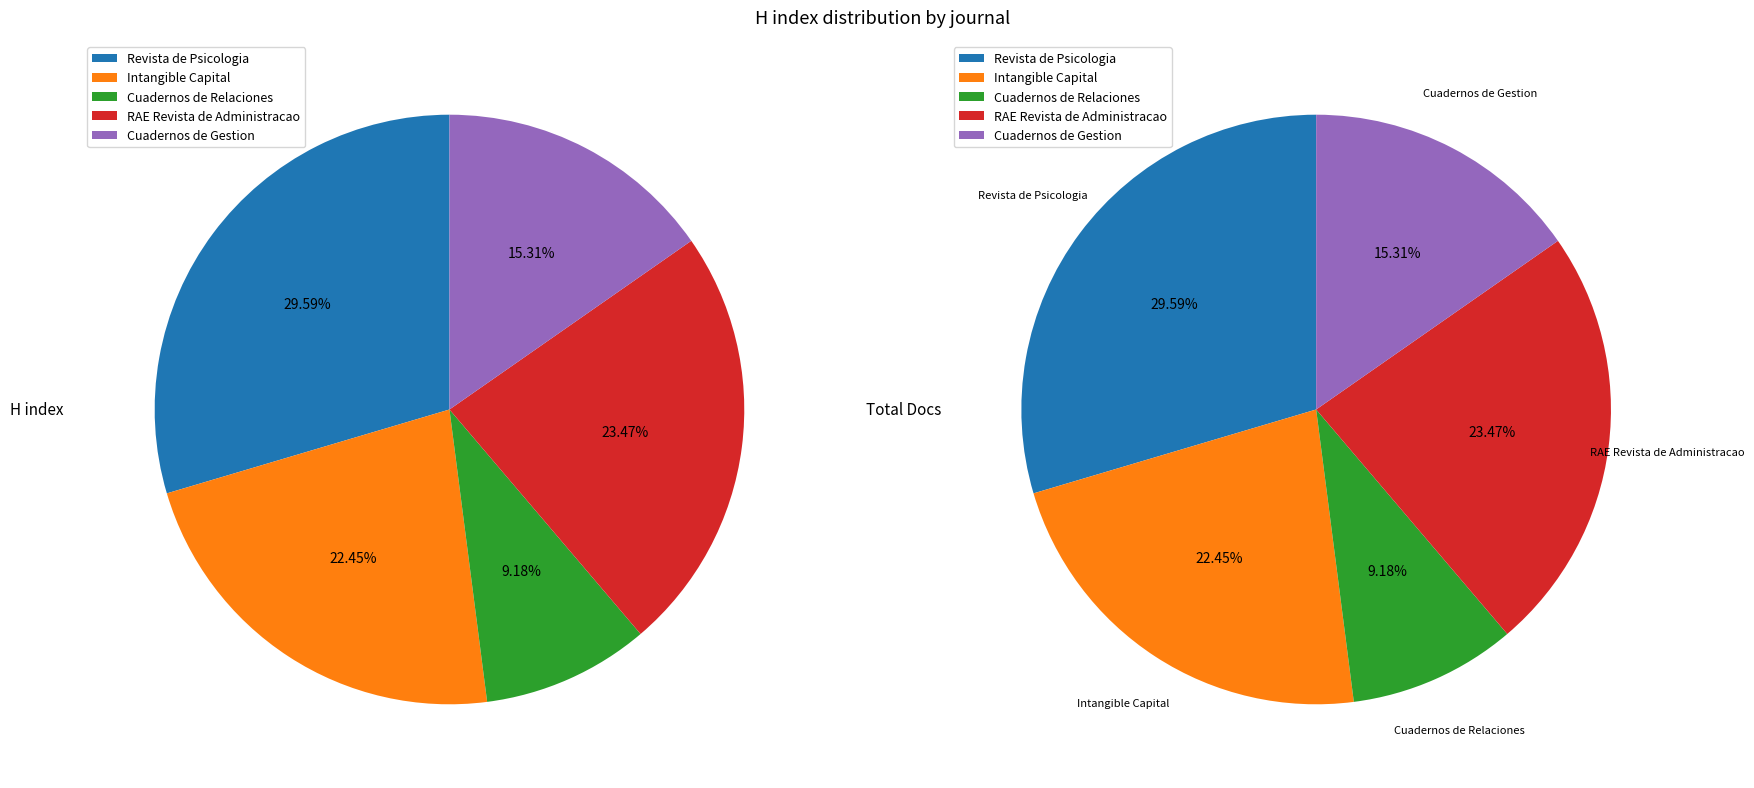

Count the number of slices in the pie.

5